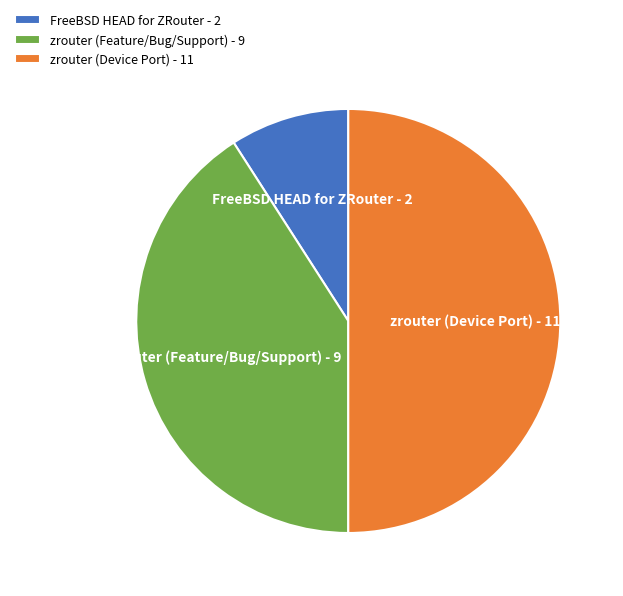

Which category has the smallest portion of the pie?

FreeBSD HEAD for ZRouter